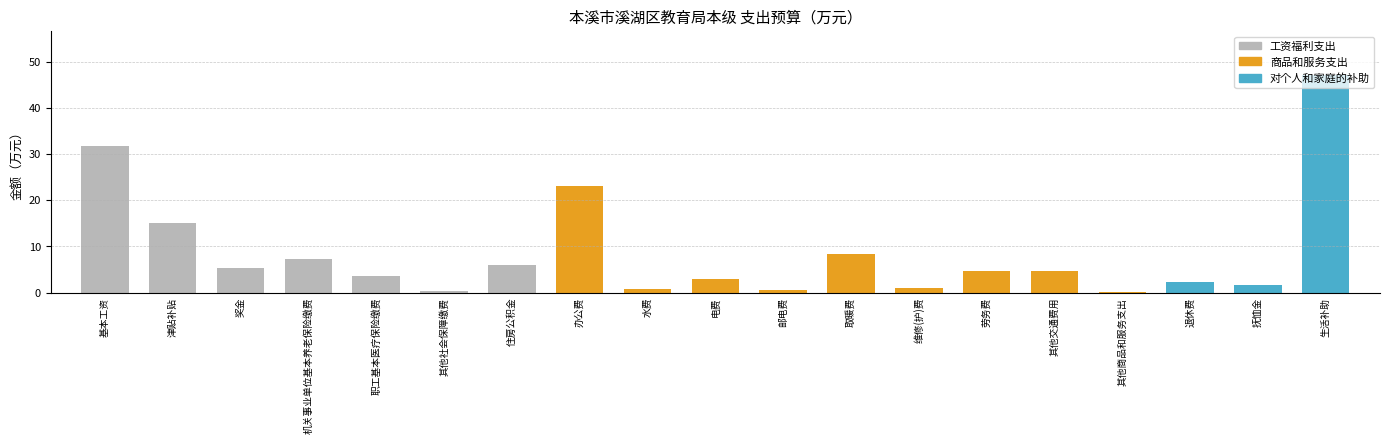

Where is the data nearest to the value 23?

办公费